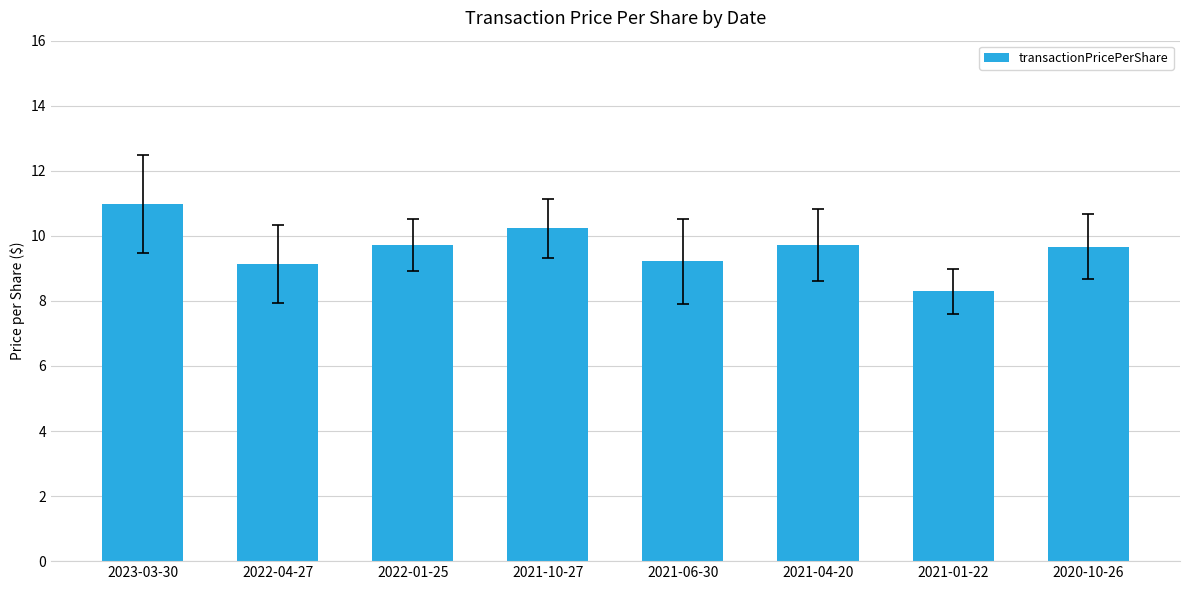

Reading left to right, extract all data points from this chart.

2023-03-30=11.0	2022-04-27=9.1	2022-01-25=9.7	2021-10-27=10.2	2021-06-30=9.2	2021-04-20=9.7	2021-01-22=8.3	2020-10-26=9.7